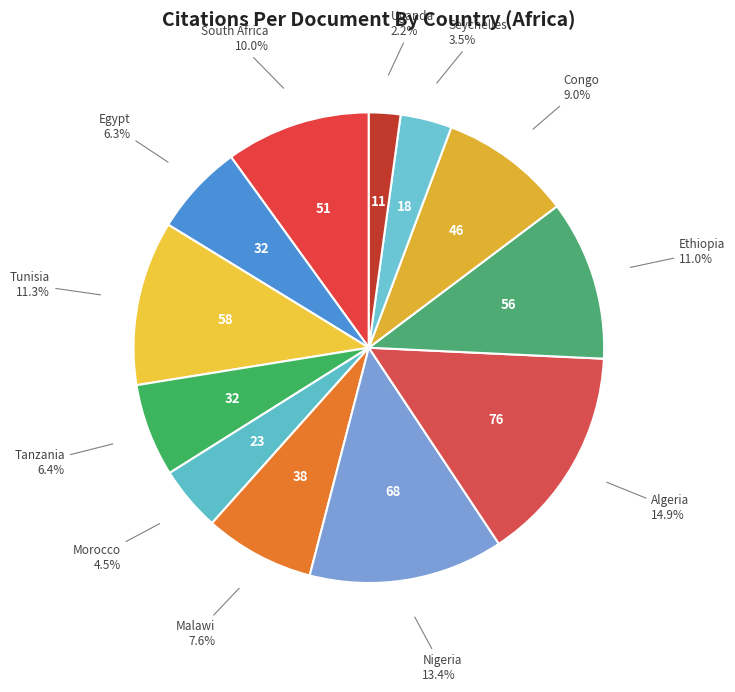

Which slice is the smallest?

Uganda